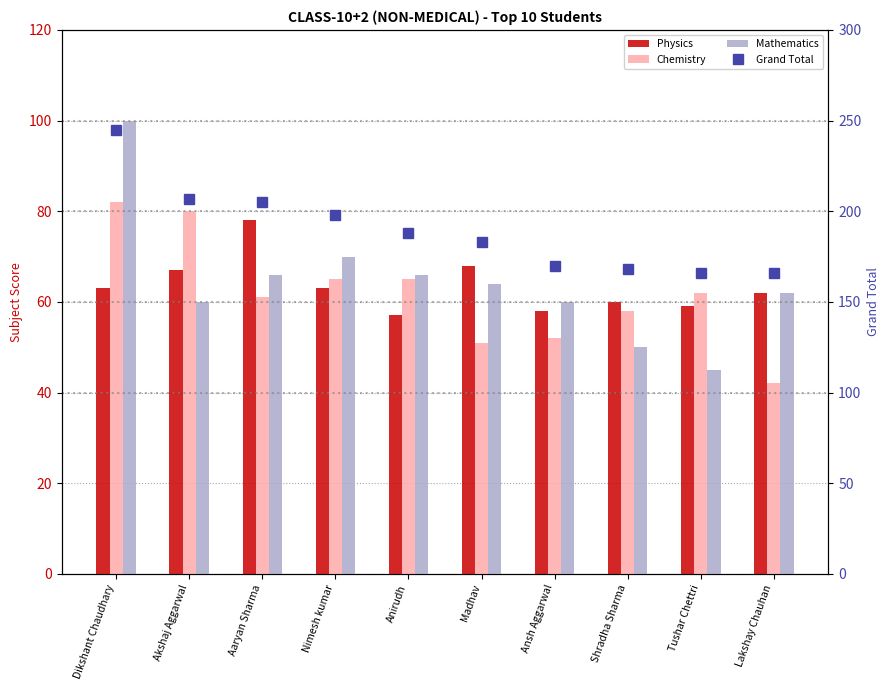

Reading left to right, list all the values displayed in this chart.

Physics: Dikshant Chaudhary=63	Akshaj Aggarwal=67	Aaryan Sharma=78	Nimesh kumar=63	Anirudh=57	Madhav=68	Ansh Aggarwal=58	Shradha Sharma=60	Tushar Chettri=59	Lakshay Chauhan=62
Chemistry: Dikshant Chaudhary=82	Akshaj Aggarwal=80	Aaryan Sharma=61	Nimesh kumar=65	Anirudh=65	Madhav=51	Ansh Aggarwal=52	Shradha Sharma=58	Tushar Chettri=62	Lakshay Chauhan=42
Mathematics: Dikshant Chaudhary=100	Akshaj Aggarwal=60	Aaryan Sharma=66	Nimesh kumar=70	Anirudh=66	Madhav=64	Ansh Aggarwal=60	Shradha Sharma=50	Tushar Chettri=45	Lakshay Chauhan=62
Grand Total: Dikshant Chaudhary=245	Akshaj Aggarwal=207	Aaryan Sharma=205	Nimesh kumar=198	Anirudh=188	Madhav=183	Ansh Aggarwal=170	Shradha Sharma=168	Tushar Chettri=166	Lakshay Chauhan=166